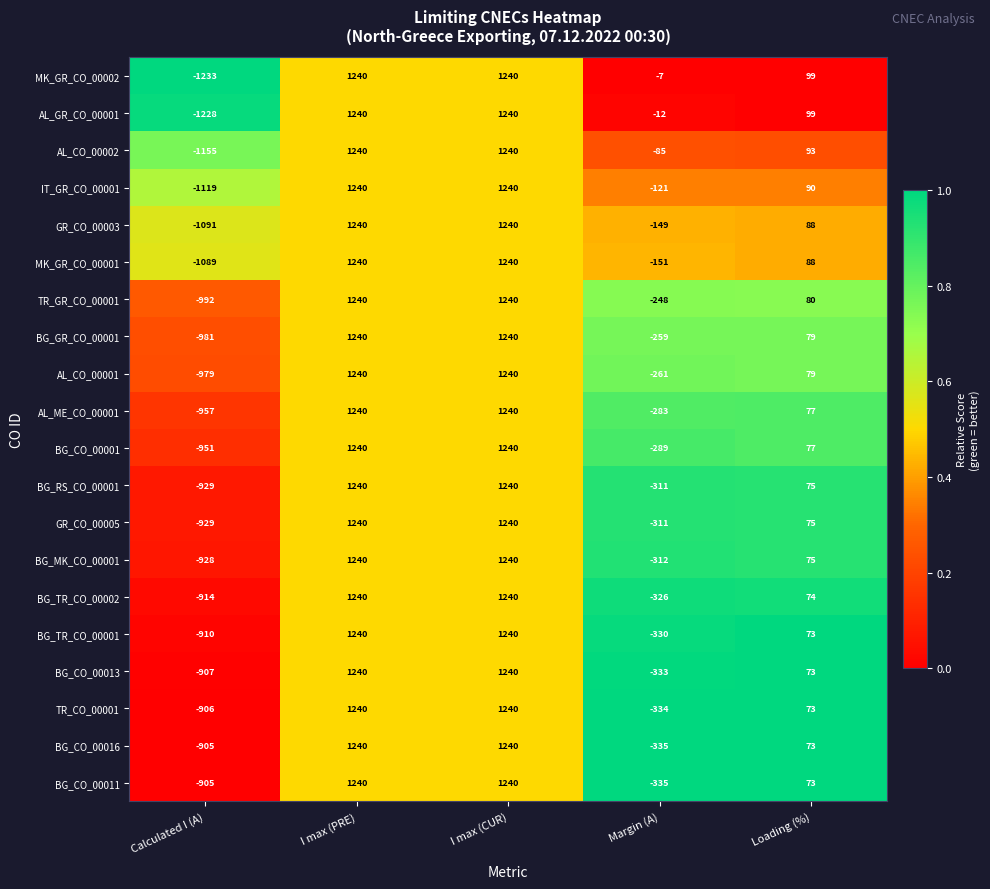

At which label does BG_CO_00016 reach its minimum?

Calculated I (A)